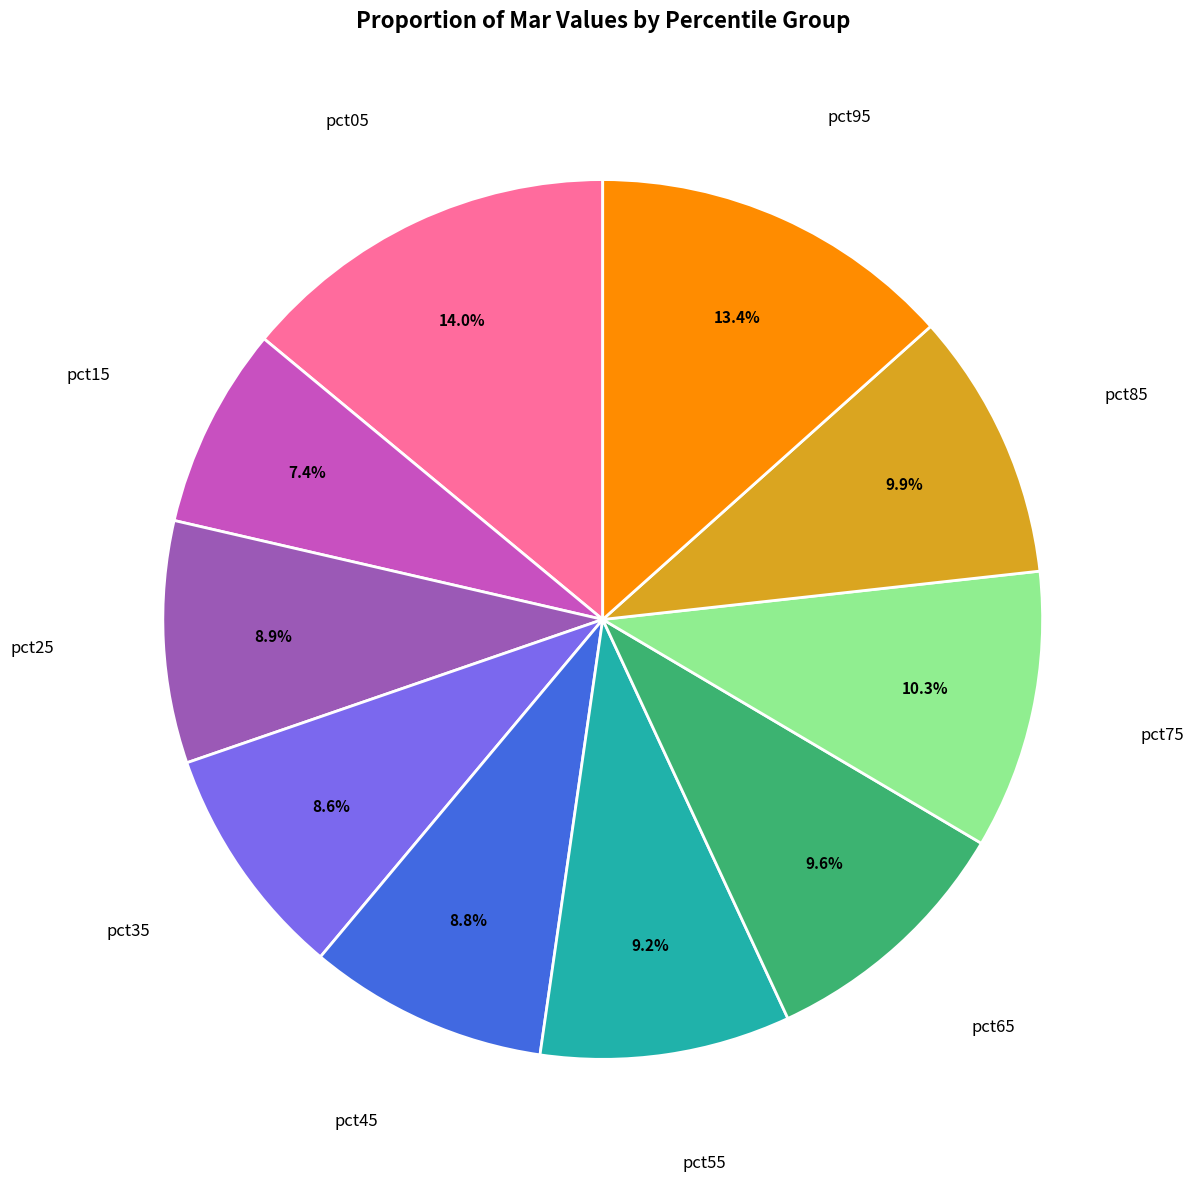

Is there a majority slice in this chart?

No